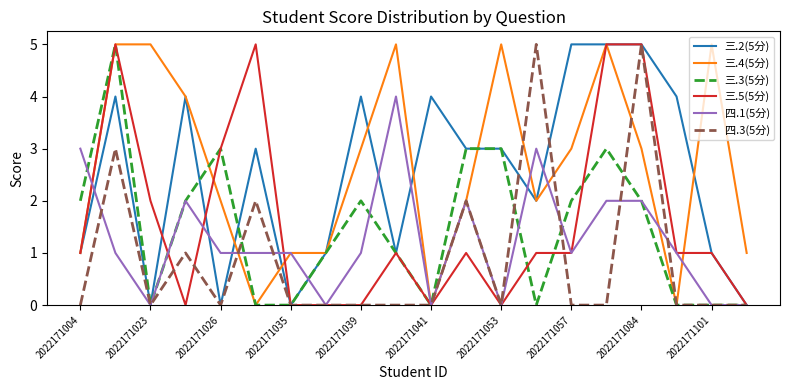

What are all the series names shown in the legend?

三.2(5分), 三.4(5分), 三.3(5分), 三.5(5分), 四.1(5分), 四.3(5分)